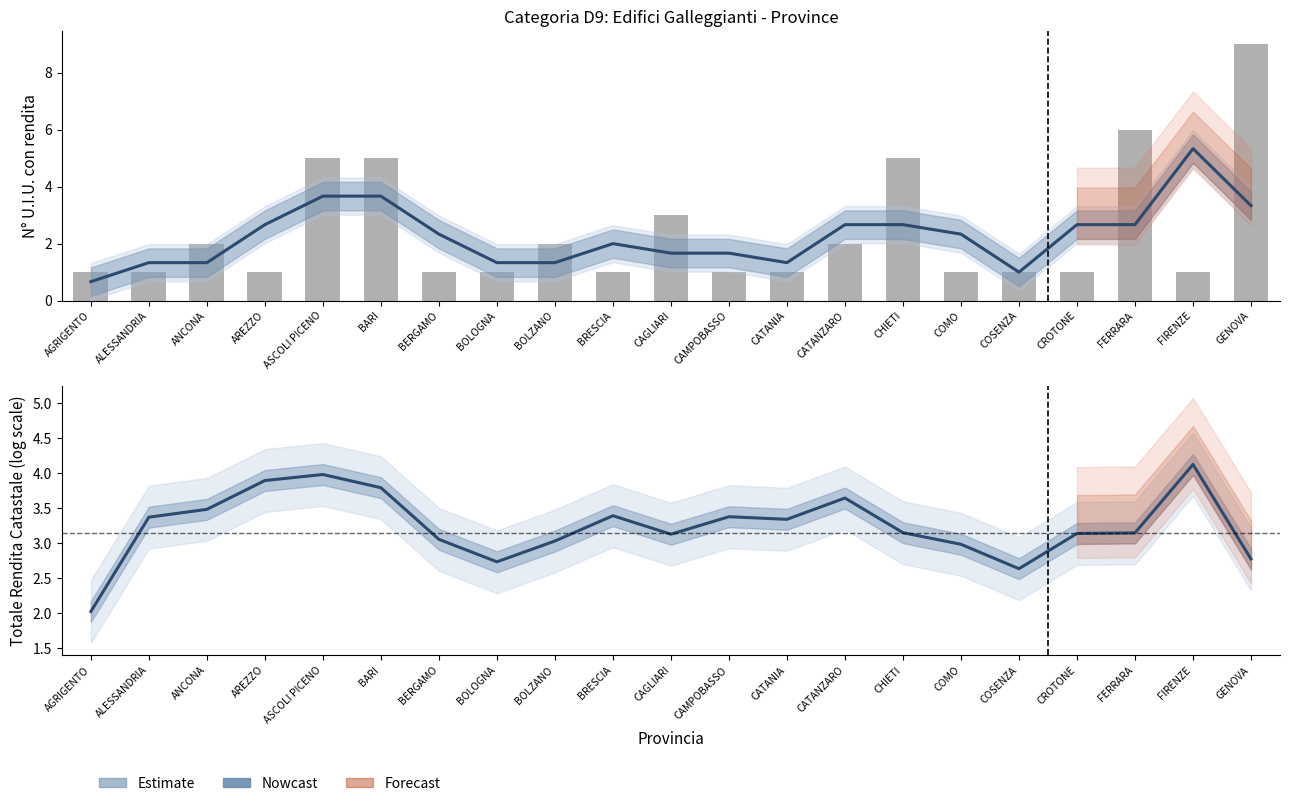

Rank the series by their average value, from lowest to highest.

N° U.I.U. con rendita, Totale Rendita Catastale